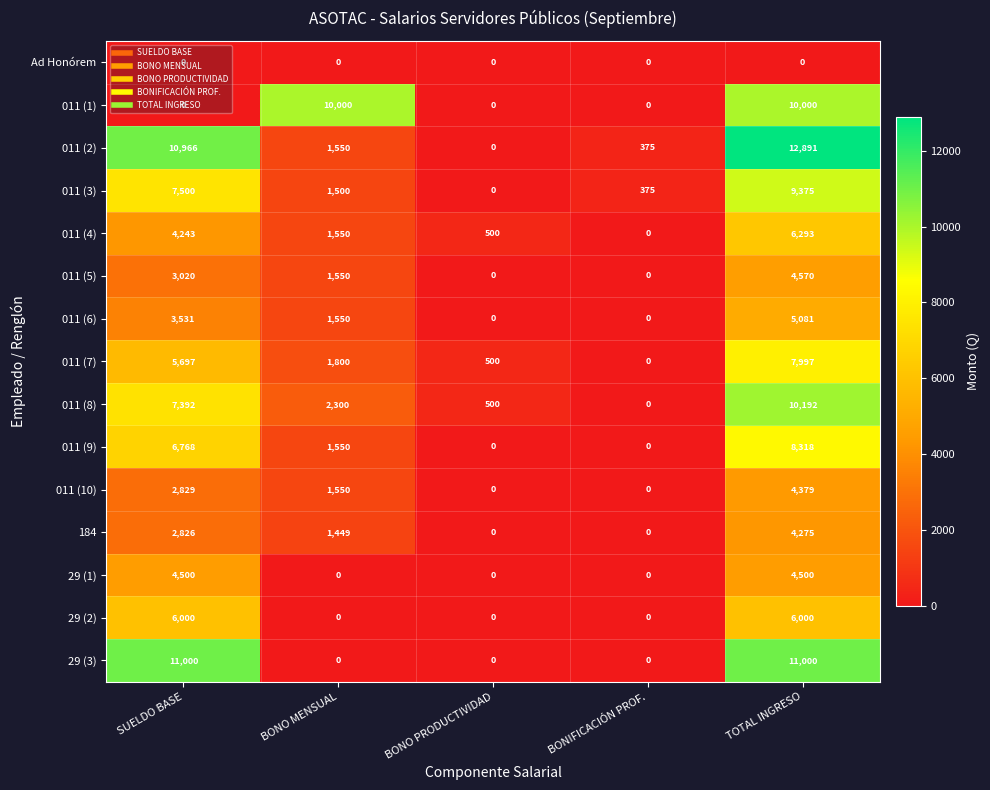

At which label does 011 (5) first exceed 1550?

SUELDO BASE